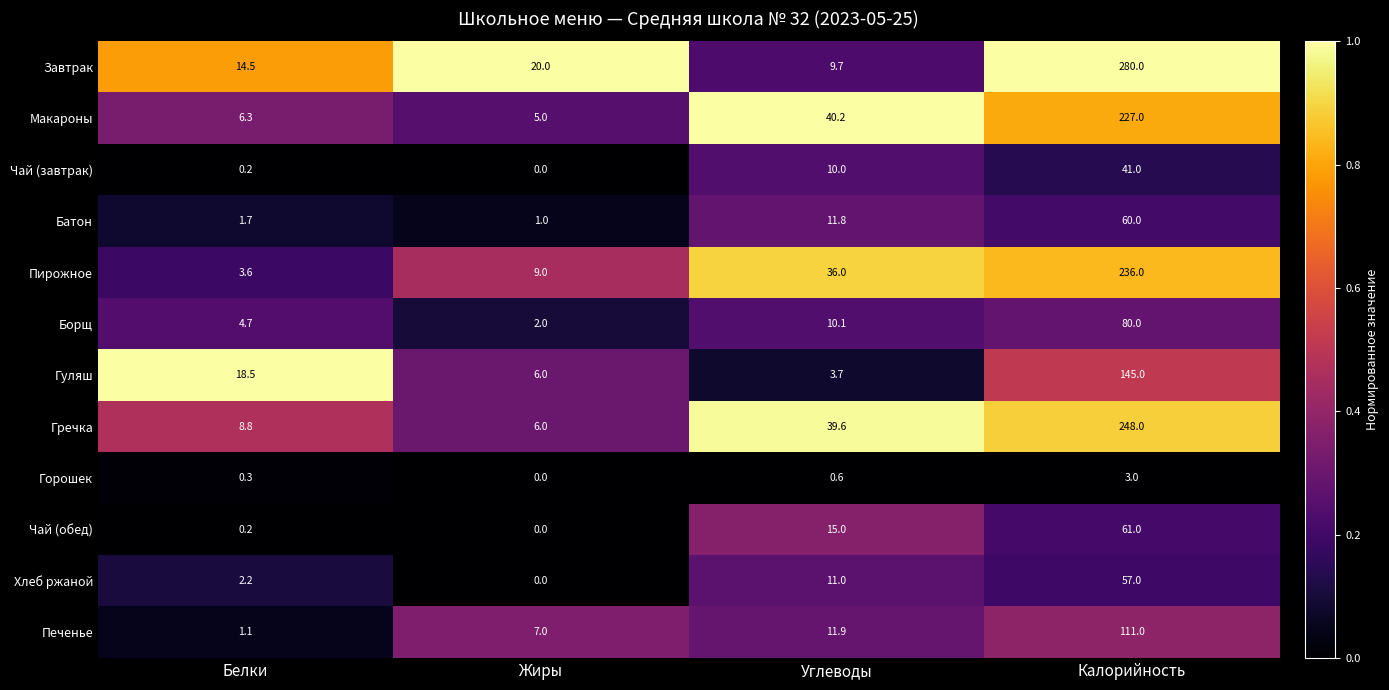

What is the sum of all Гречка values?

302.4